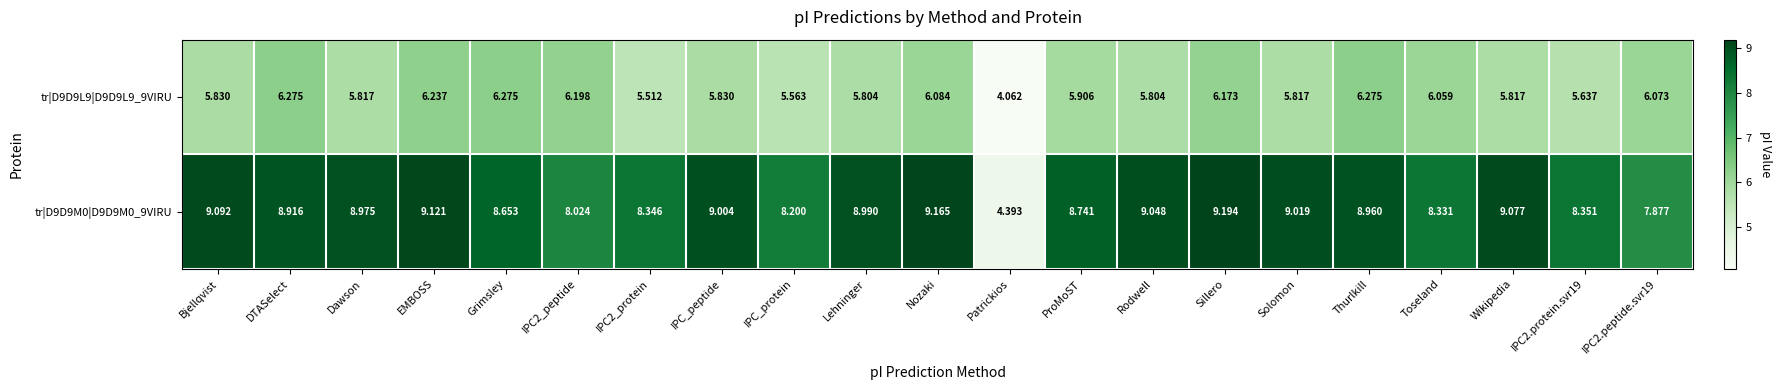

Where does the tr|D9D9L9|D9D9L9_9VIRU series first go above 5?

Bjellqvist